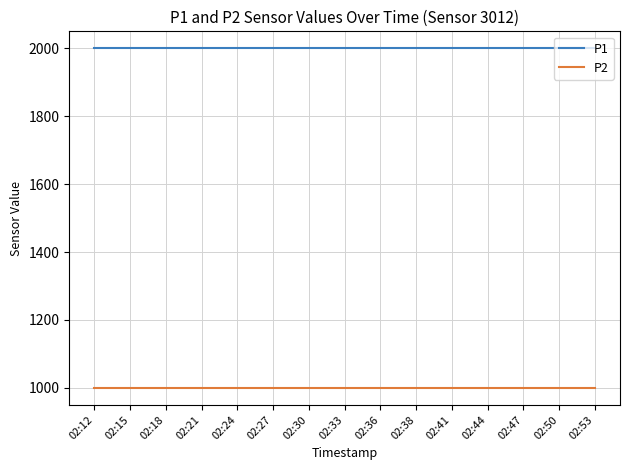

The P2 series shows 514.6 at 02:15. True or false?

False